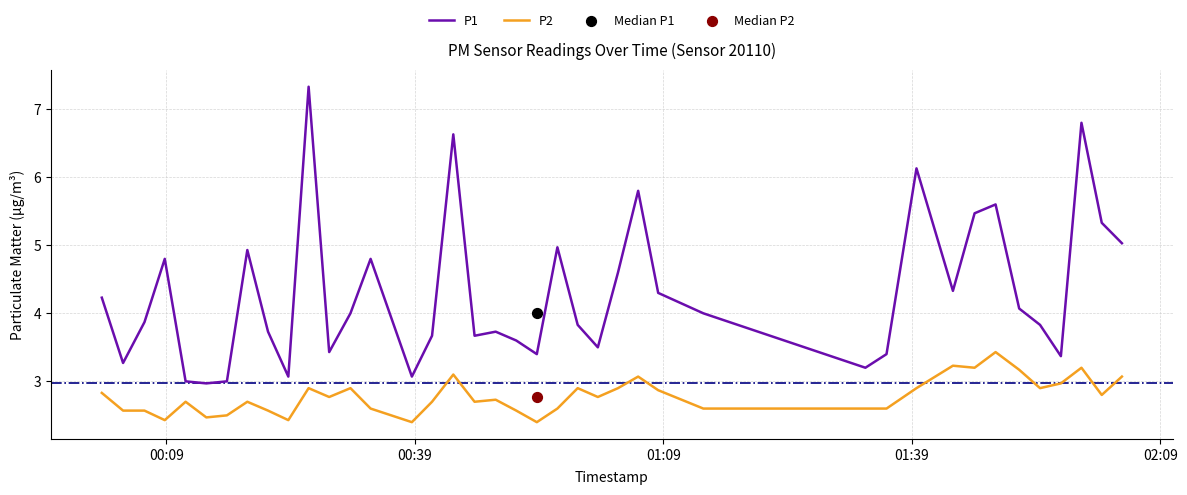

Which series has the largest Y range (max minus min)?

P1